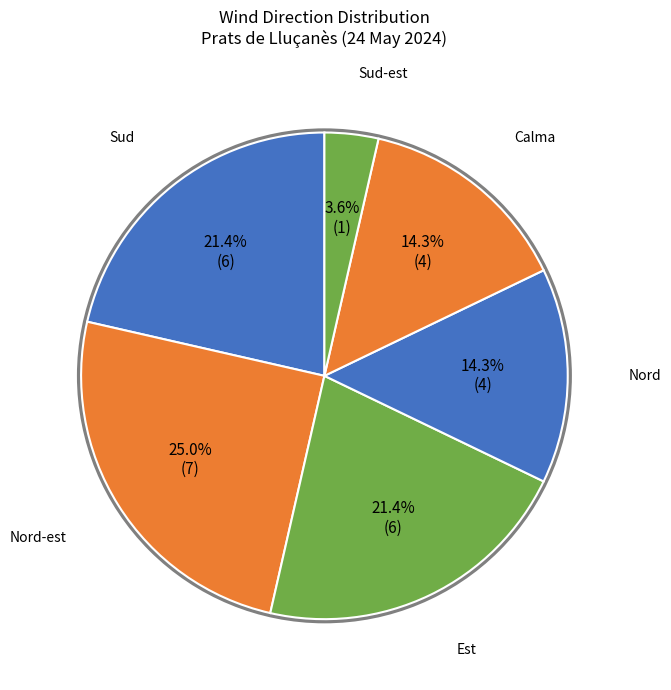

How many slices are in this pie chart?

6